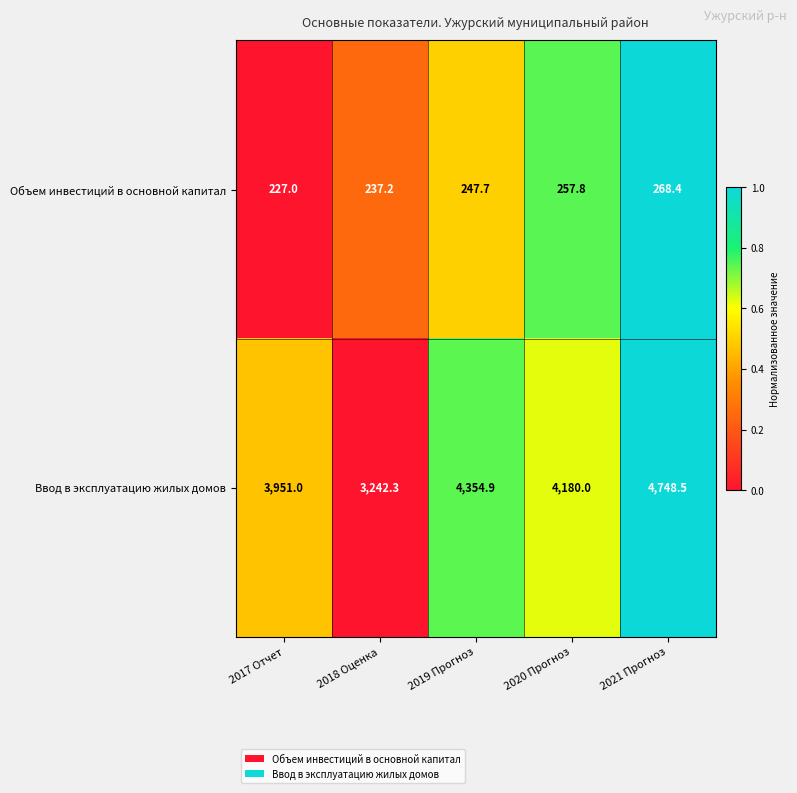

How many values in the Объем инвестиций в основной капитал series exceed 247?

3